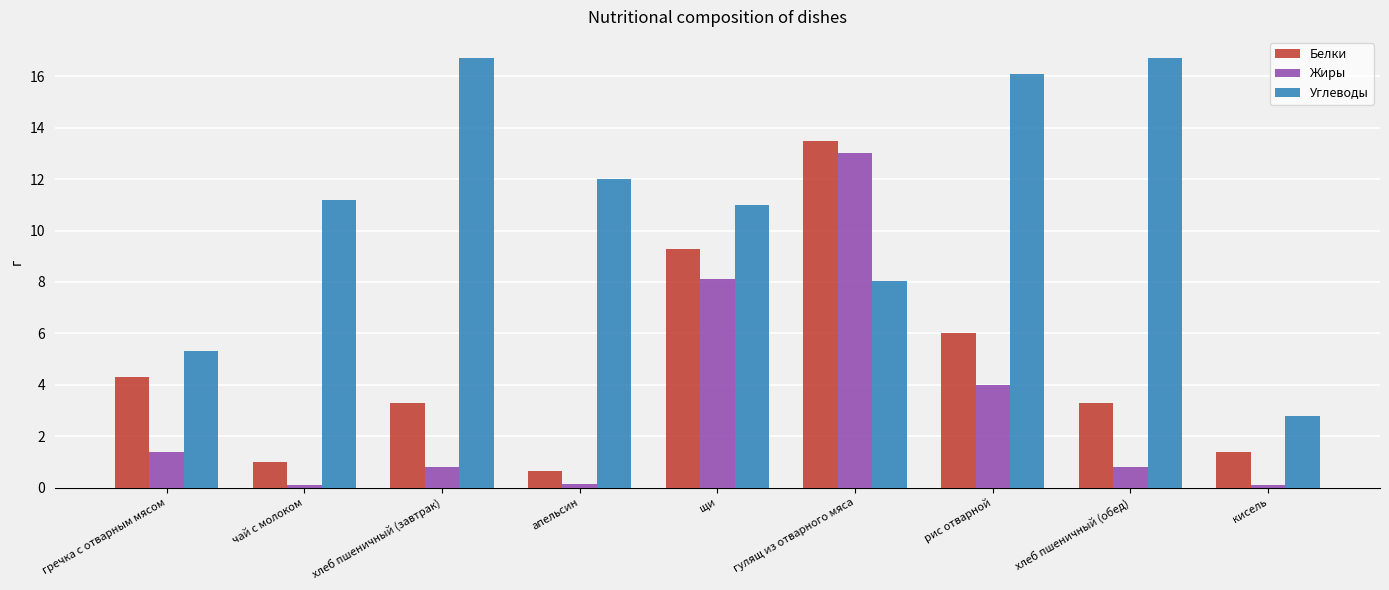

What is the spread (max minus min) of values at щи?

2.9